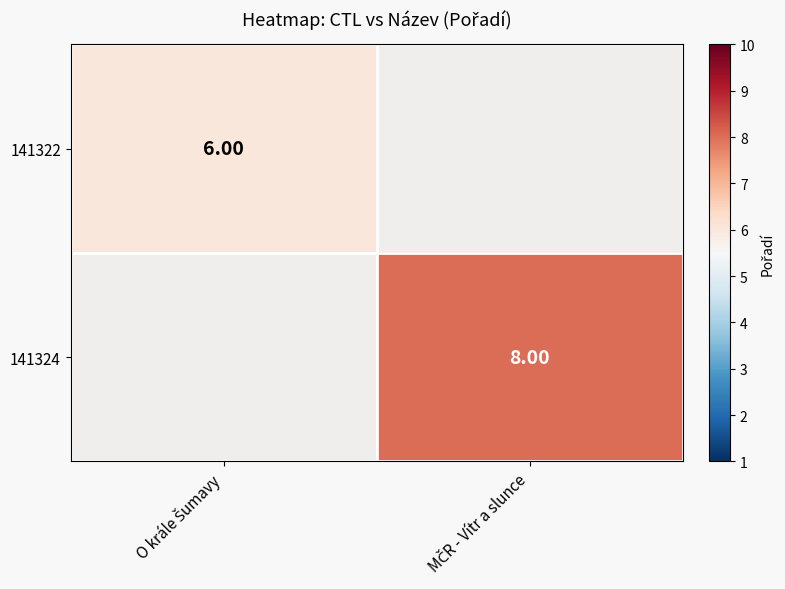

What is the highest value of the 141322 series?

6.0